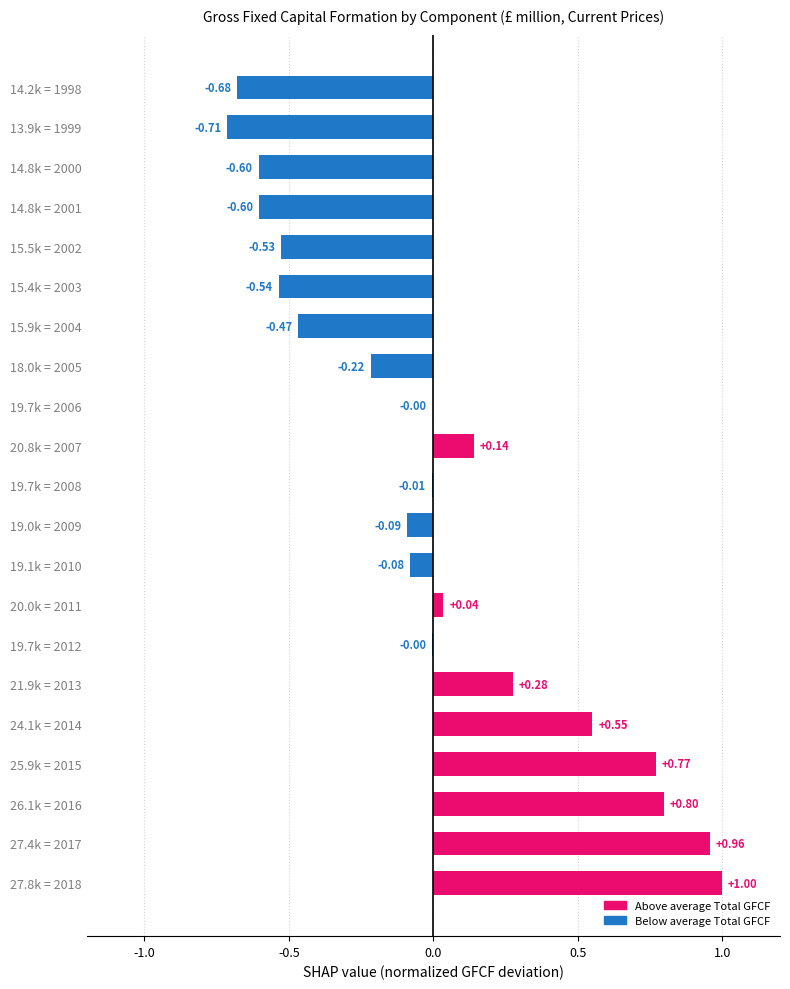

Count the number of categories in the chart.

21